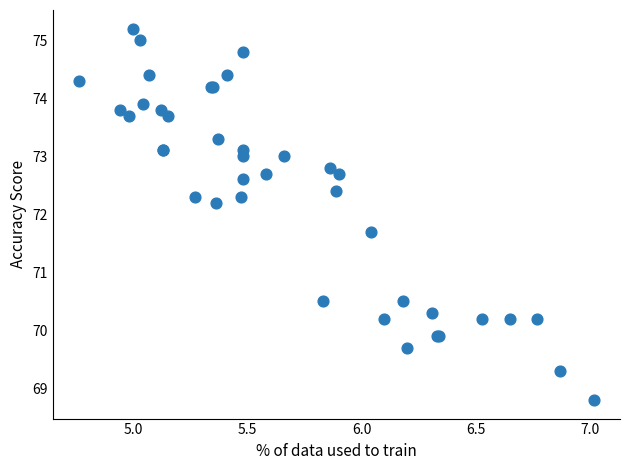

What Y value in the scatter plot is closest to 72?

72.2